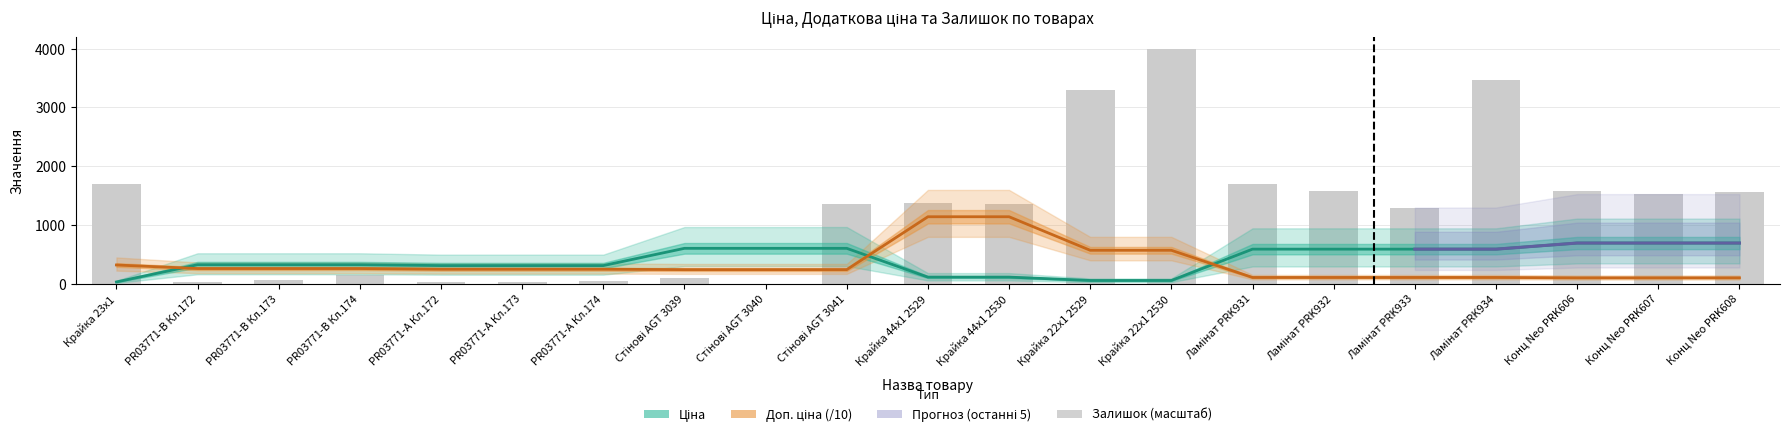

Which series has the widest spread of values?

Залишок